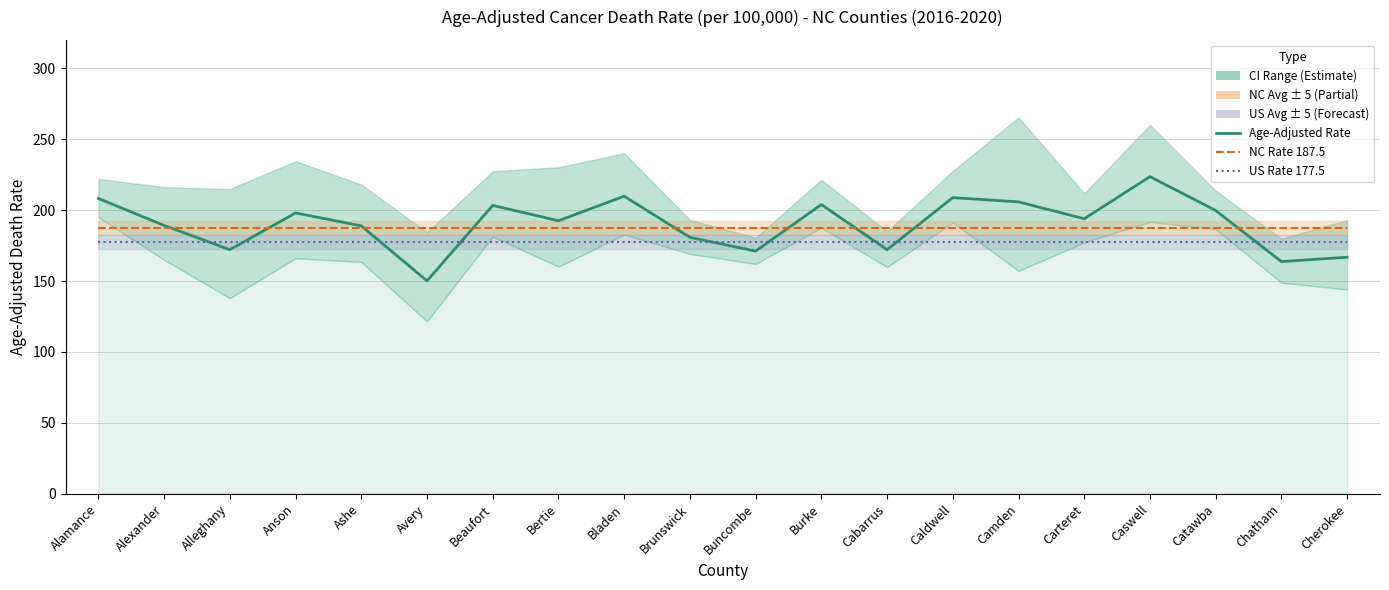

Is it true that NC Rate (187.5) equals 187.5 at Catawba?

True